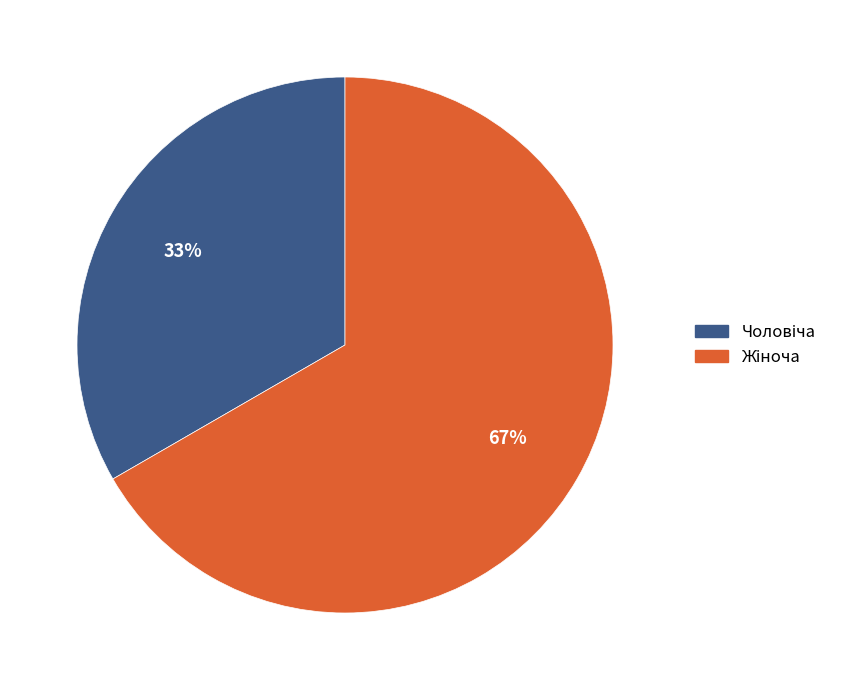

To the nearest percent, what is the average slice percentage?

50%